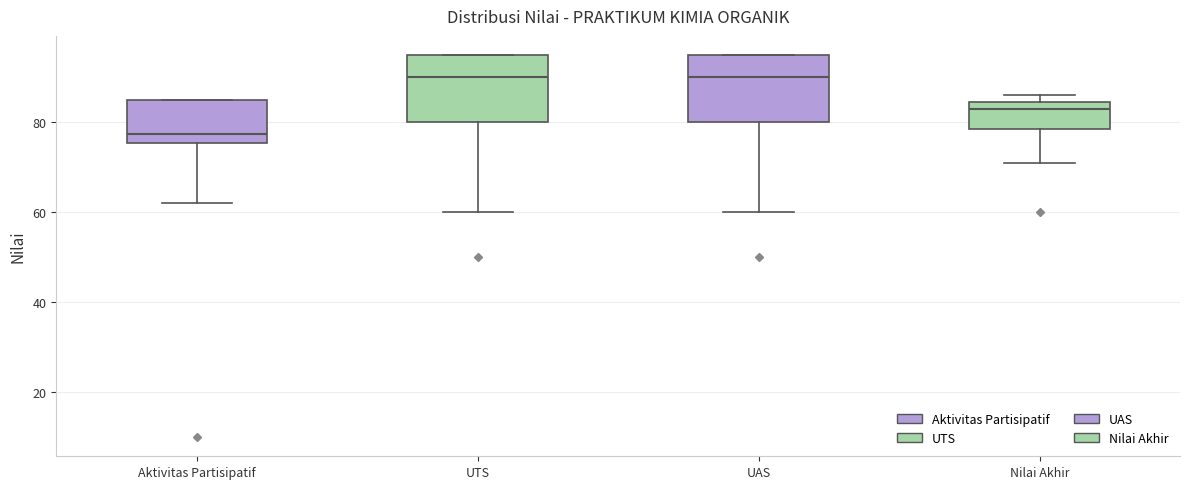

Reading left to right, read every box against the y-axis: the position of its median line, the range the box covers, and the ends of its whiskers. The values are not printed on the chart, so give them approximately, as read against the axis.

Aktivitas Partisipatif: median 78, box 76 to 86, whiskers 62 to 86
UTS: median 90, box 80 to 96, whiskers 60 to 96
UAS: median 90, box 80 to 96, whiskers 60 to 96
Nilai Akhir: median 84 (just below the box's upper edge), box 78 to 84, whiskers 72 to 86